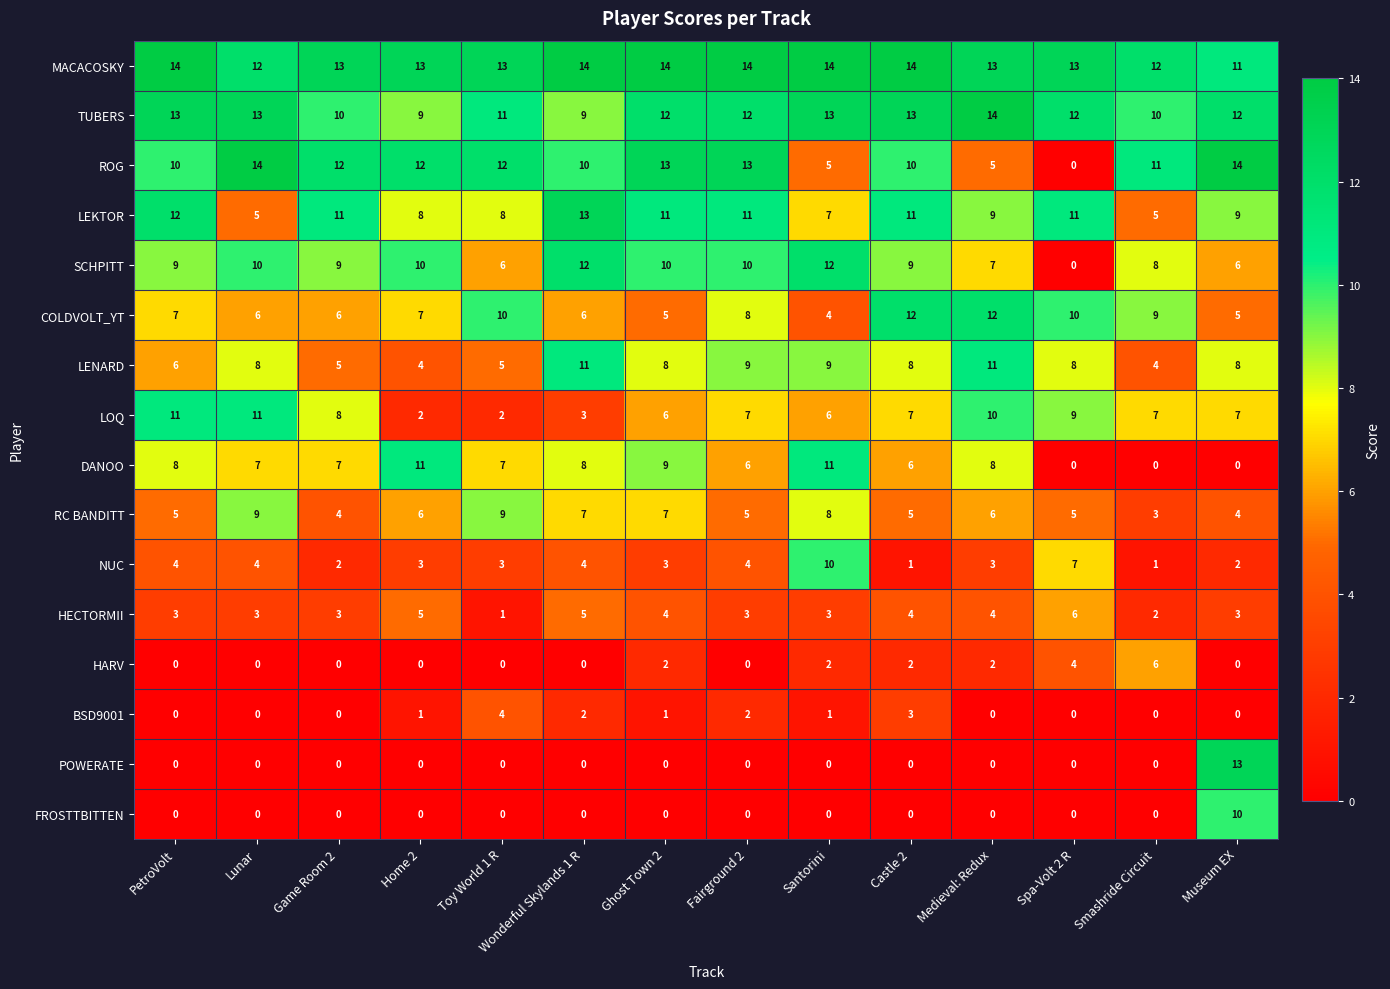

What is the maximum value shown in the chart?

14